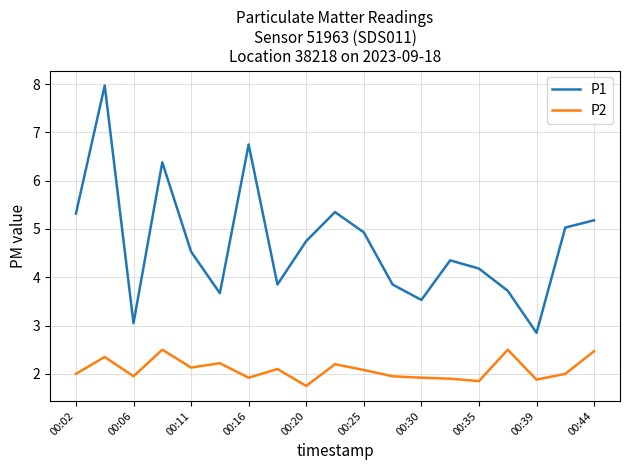

What is the difference between the maximum and minimum values in the P1 series?

5.1